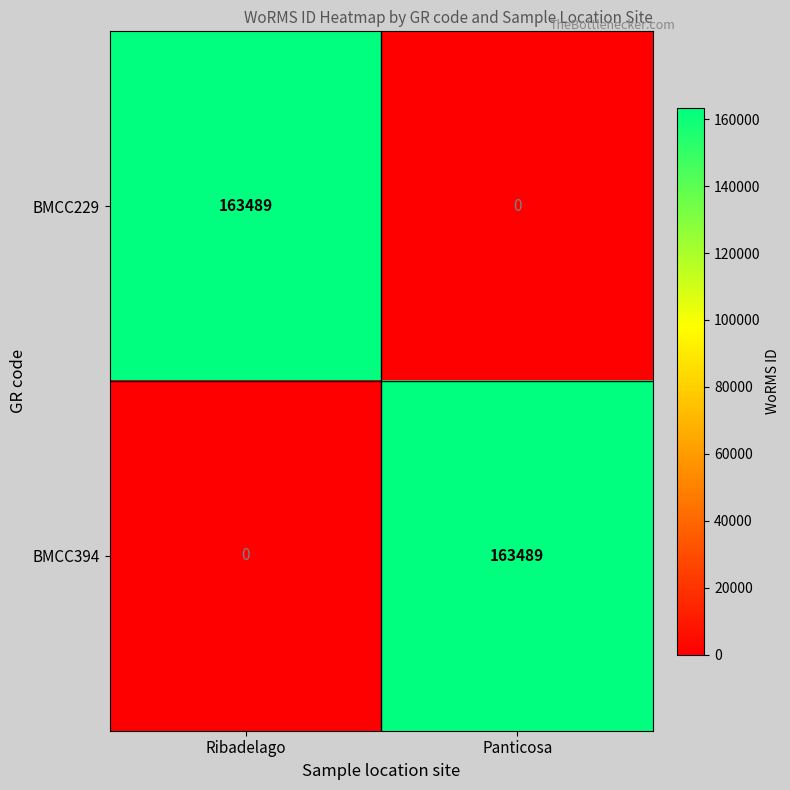

What is the greatest value displayed?

163489